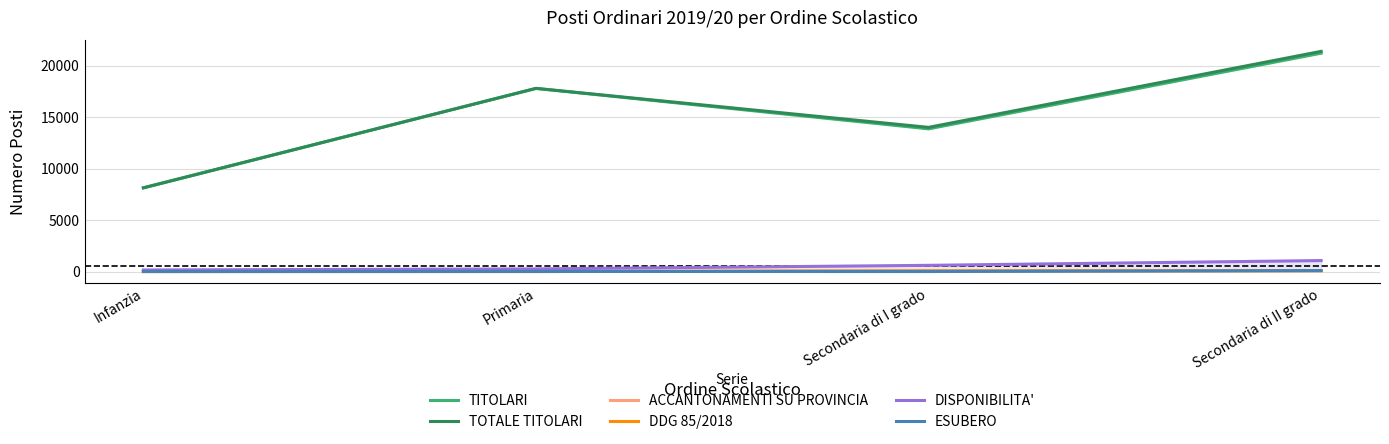

Which series has the largest range (max minus min)?

TOTALE TITOLARI